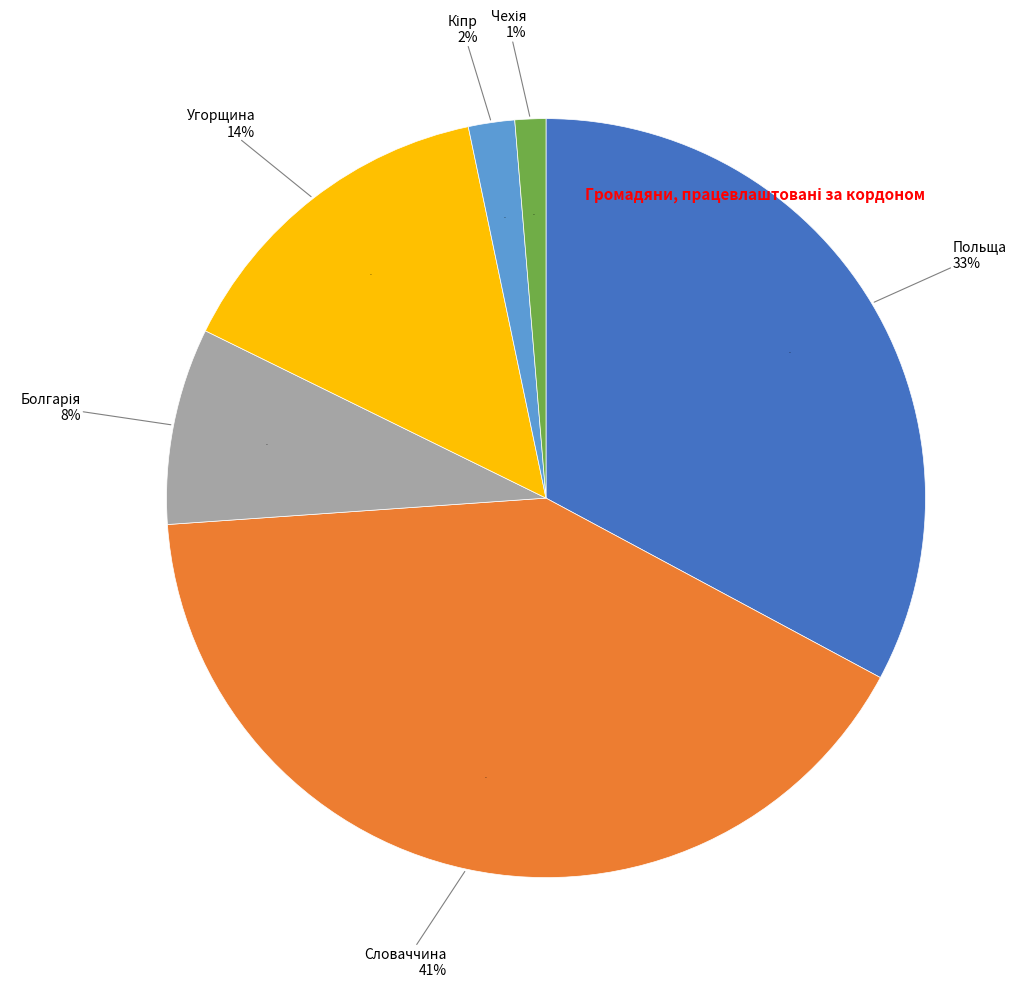

Is it true that Чехія is 1% of the pie?

True